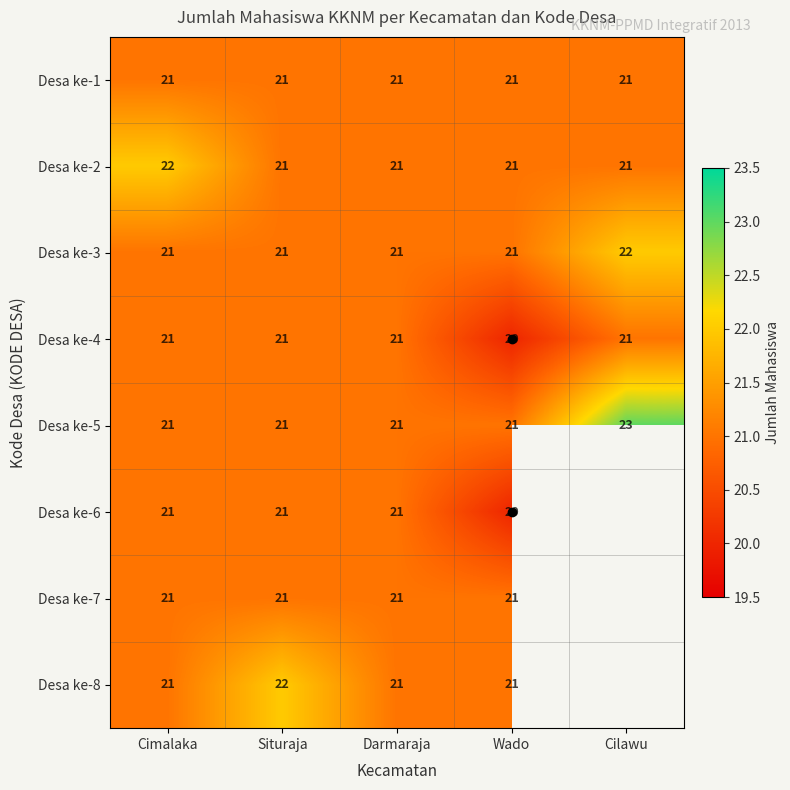

The value of Desa ke-2 at Cilawu is 30. True or false?

False